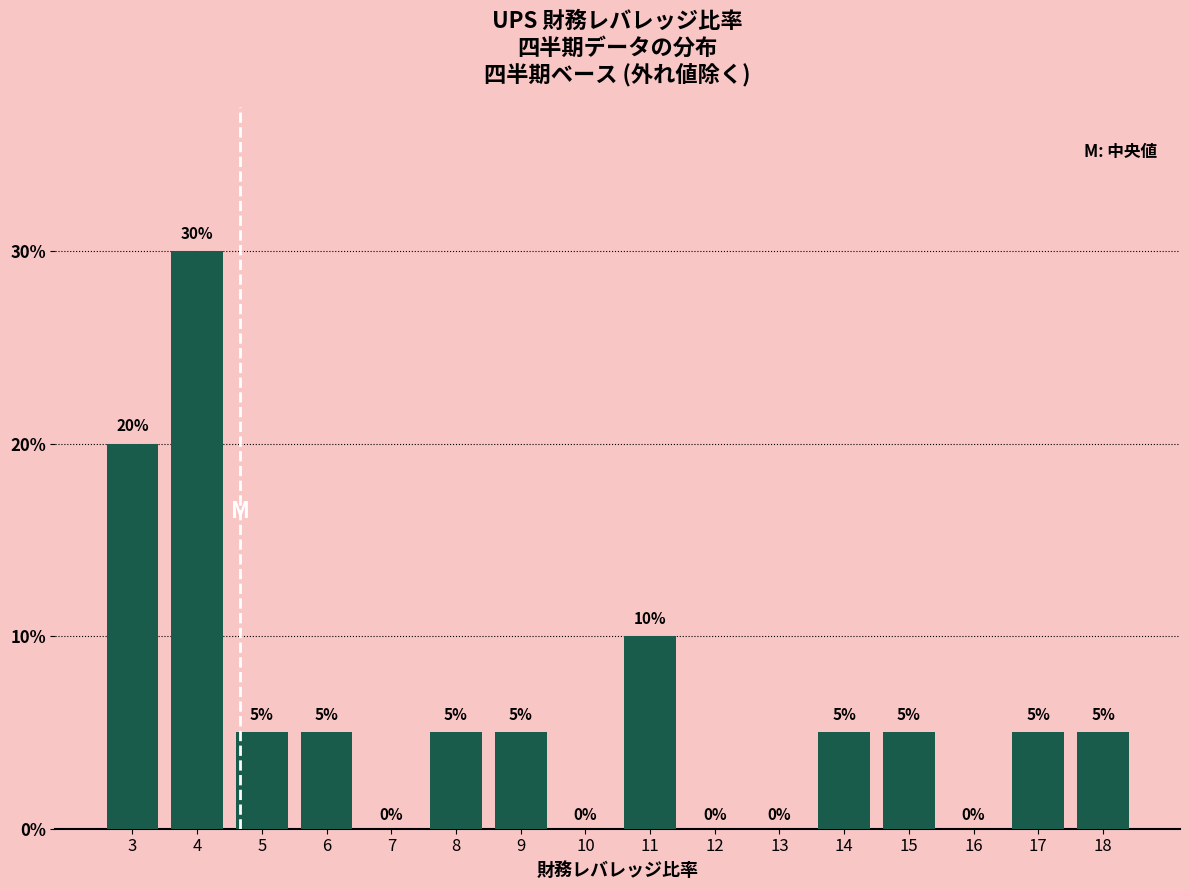

Reading left to right, list all the values displayed in this chart.

3=20	4=30	5=5	6=5	7=0	8=5	9=5	10=0	11=10	12=0	13=0	14=5	15=5	16=0	17=5	18=5